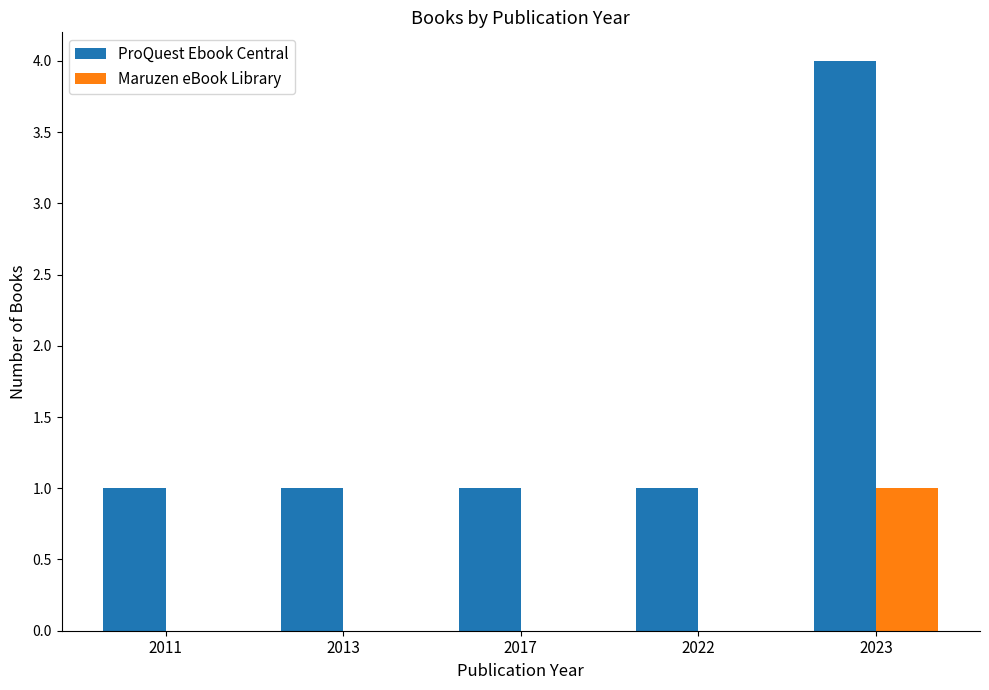

What is the sum of all ProQuest Ebook Central values?

8